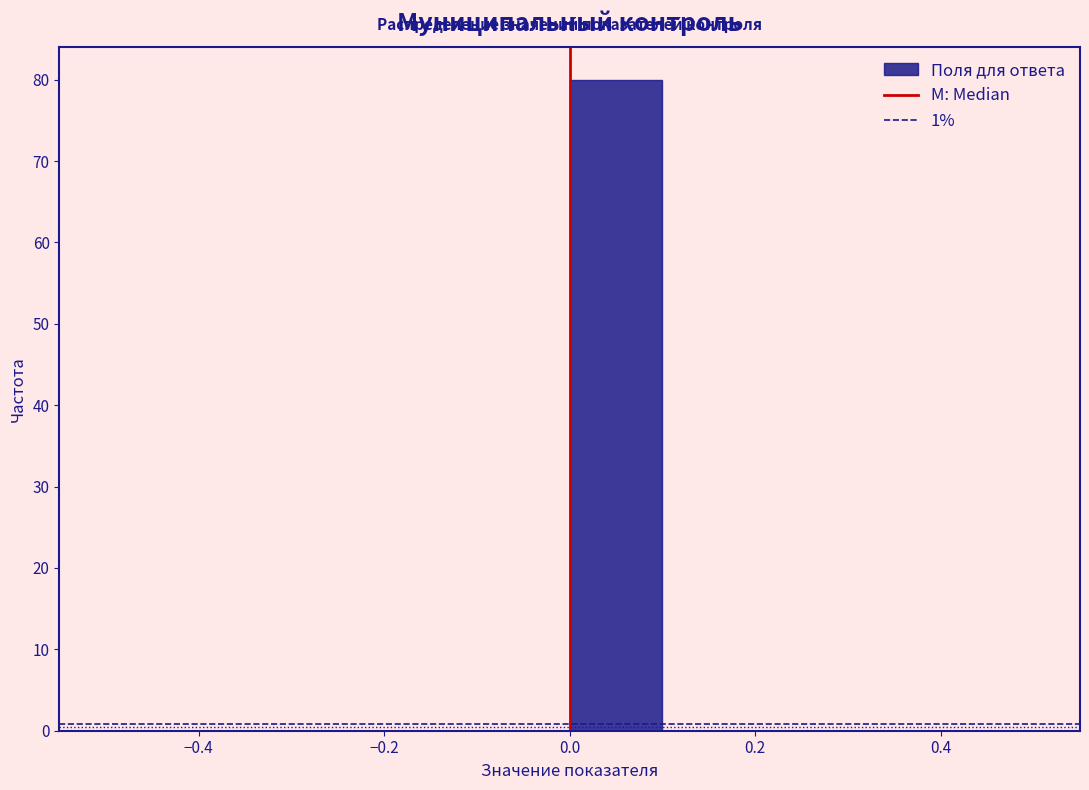

Reading left to right, list every bar in this chart as the range it spans on the x-axis followed by its height. The values are not printed on the chart, so give them approximately, as read against the axis.

-0.5 to -0.4: 0
-0.4 to -0.3: 0
-0.3 to -0.2: 0
-0.2 to -0.1: 0
-0.1 to 0.0: 0
0.0 to 0.1: 80
0.1 to 0.2: 0
0.2 to 0.3: 0
0.3 to 0.4: 0
0.4 to 0.5: 0